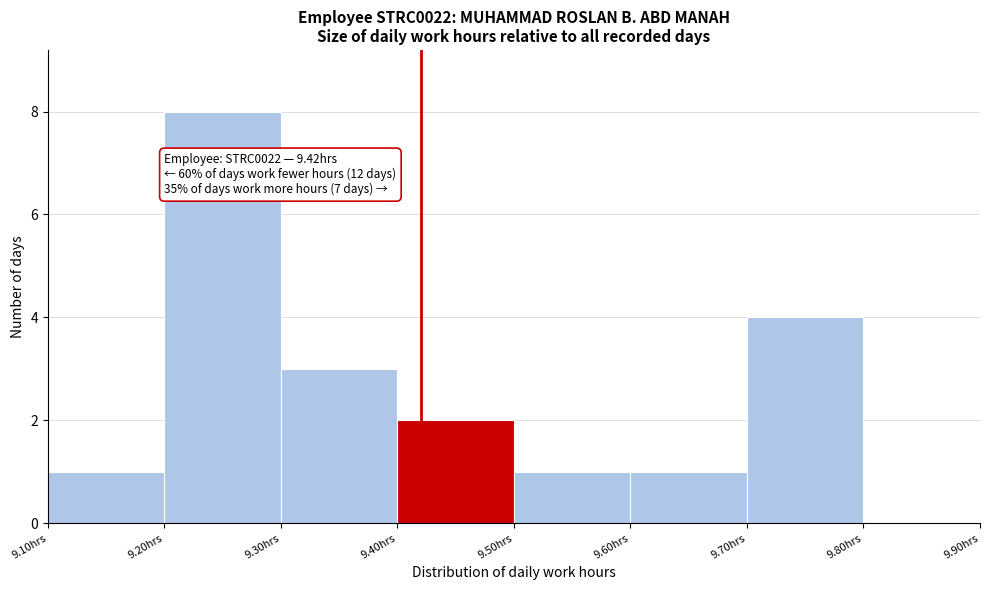

Over which range of the x-axis is the bar tallest?

9.2 to 9.3